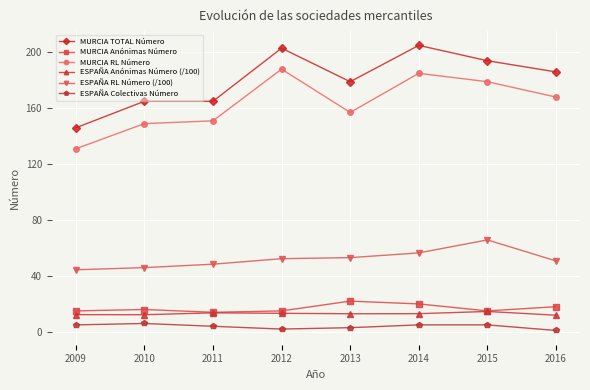

At 2010, list the series in order from largest to smallest.

MURCIA TOTAL Número, MURCIA RL Número, ESPAÑA RL Número (/100), MURCIA Anónimas Número, ESPAÑA Anónimas Número (/100), ESPAÑA Colectivas Número